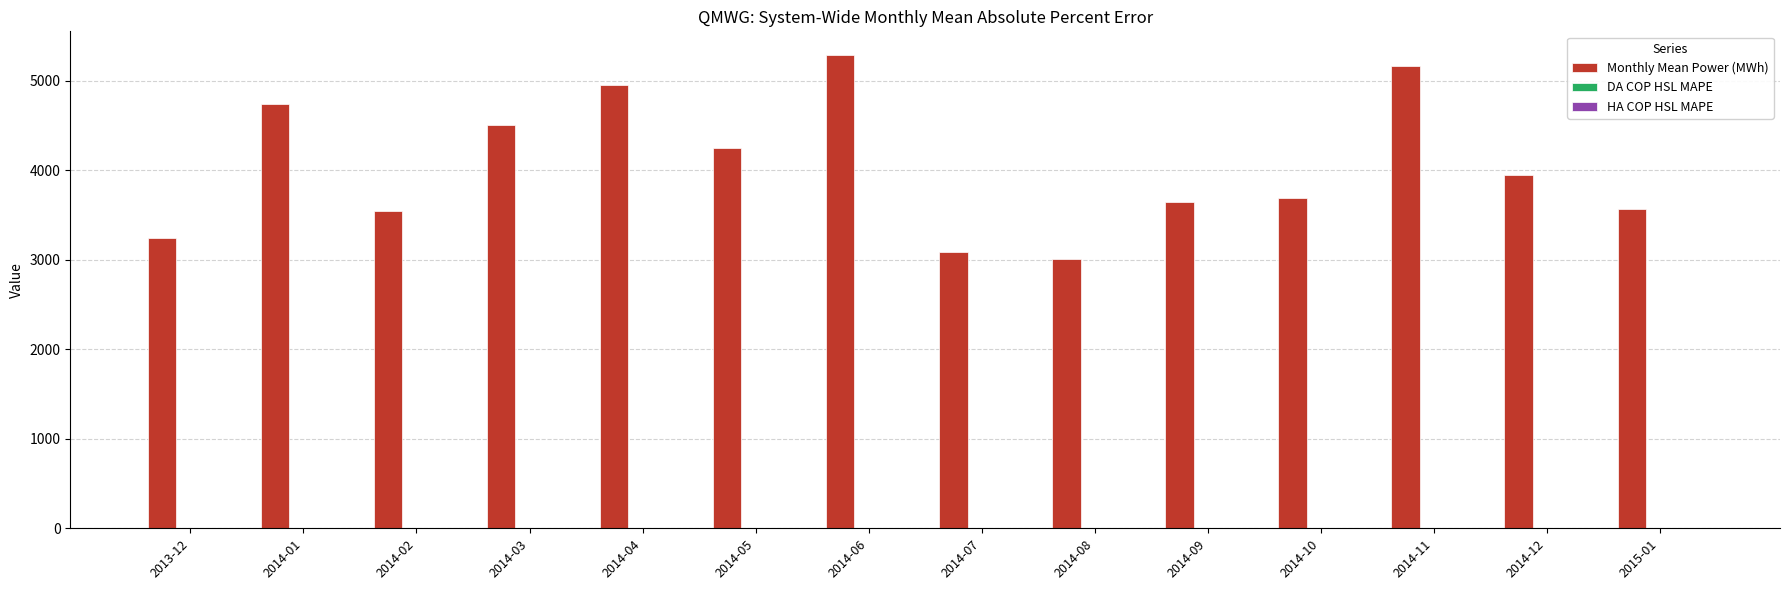

Which series has the largest total across all categories?

Monthly Mean Power (MWh)